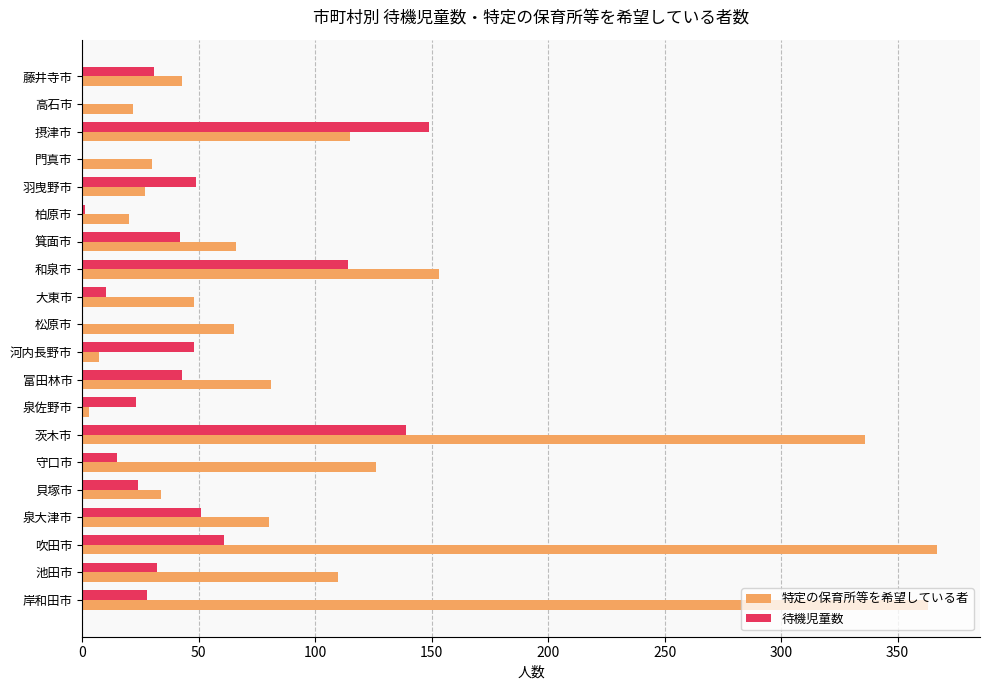

What is the sum of all 待機児童数 values?

860